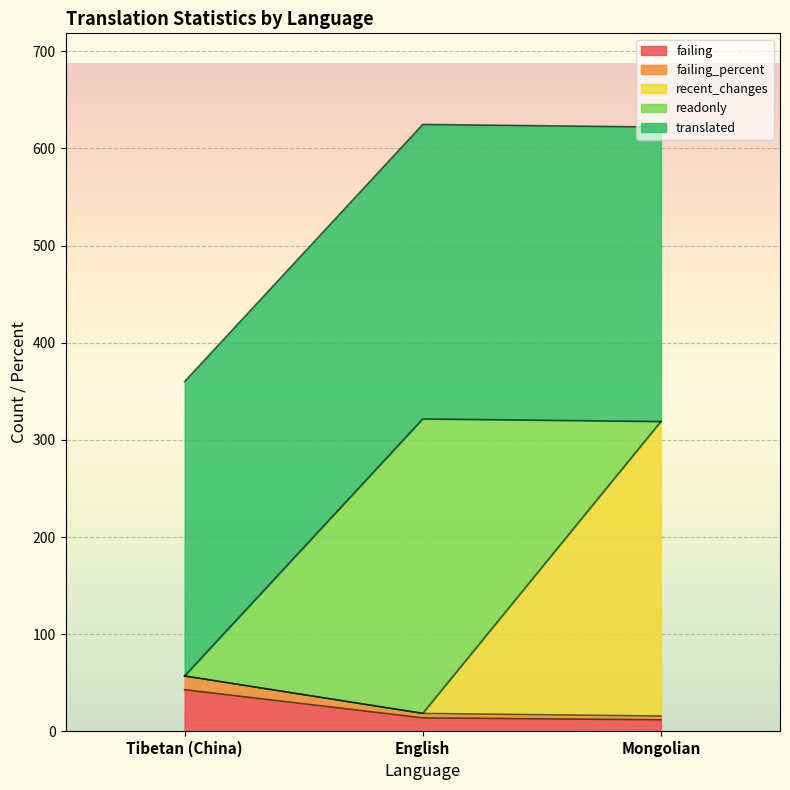

What is the highest value of the failing series?

43.0